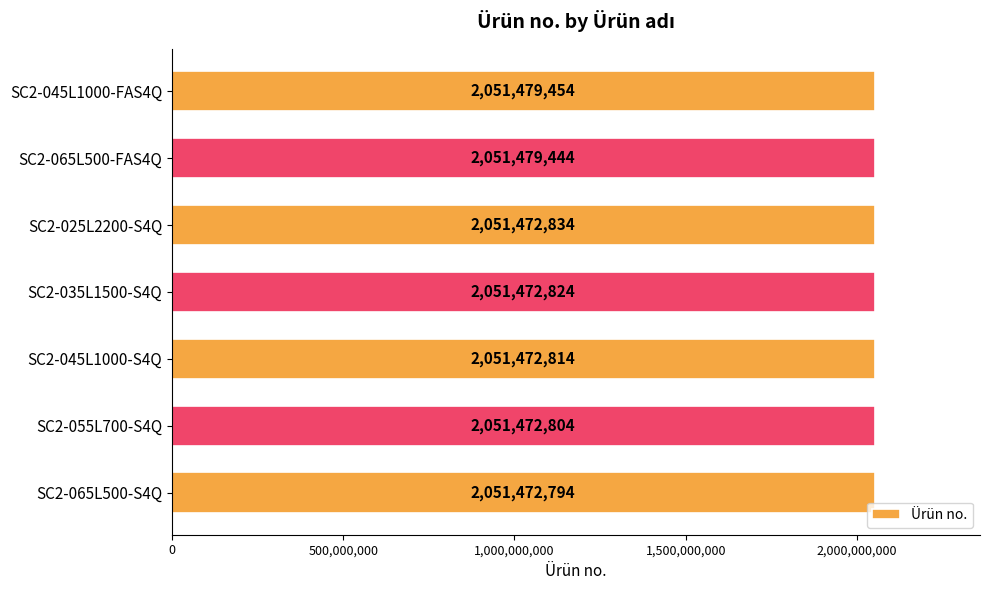

Which category has the lowest value across all series?

SC2-065L500-S4Q